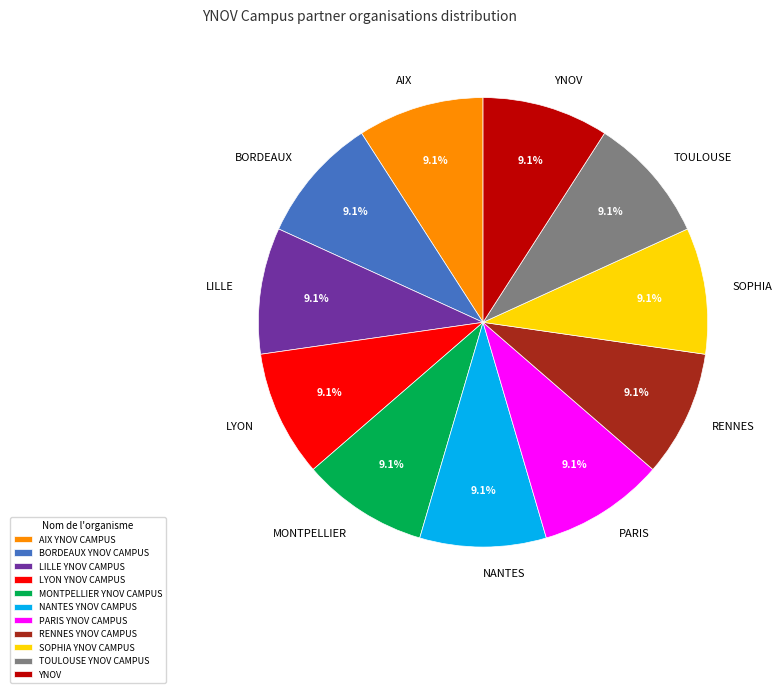

Is the sum of TOULOUSE YNOV CAMPUS and AIX YNOV CAMPUS greater than half?

No